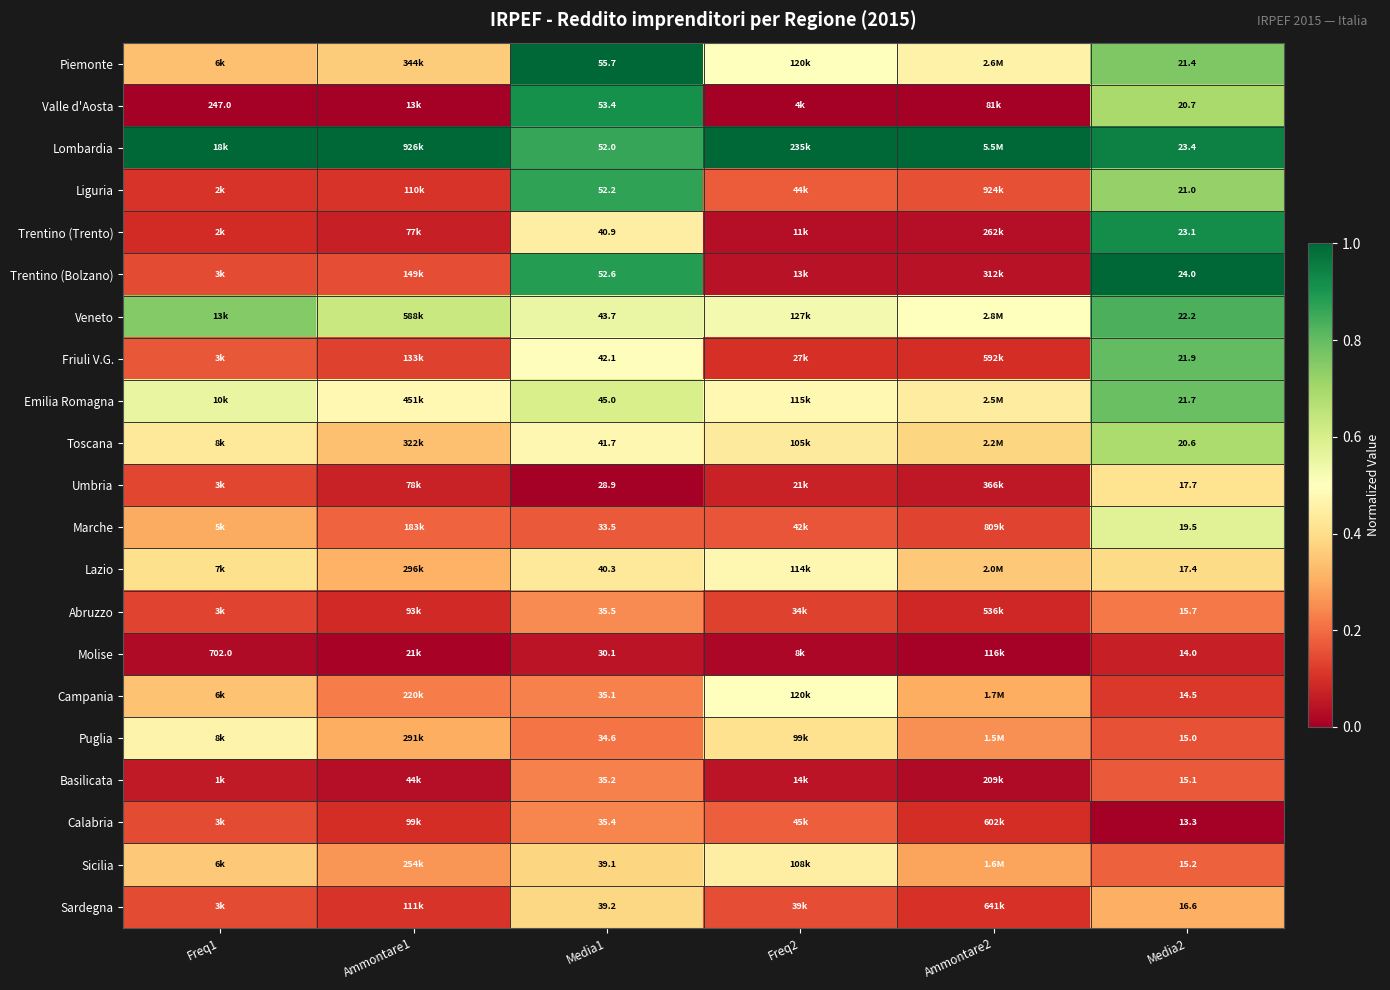

What is the total value across all series at Freq1?

6.1